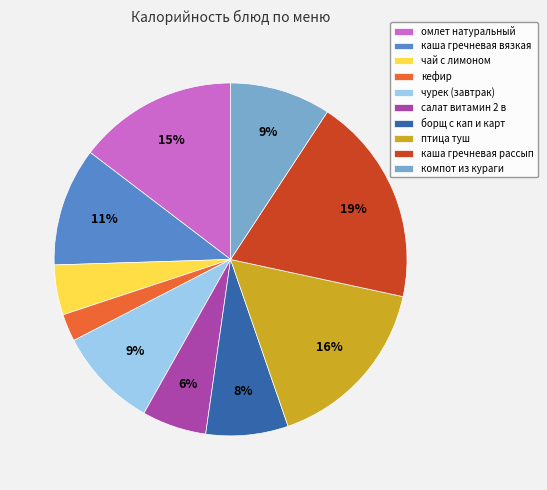

Combined, do каша гречневая вязкая and кефир account for over 50%?

No